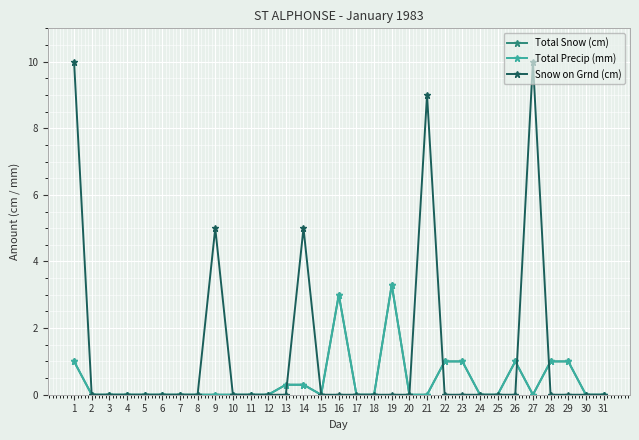

What is the total value across all series at 21?

9.0